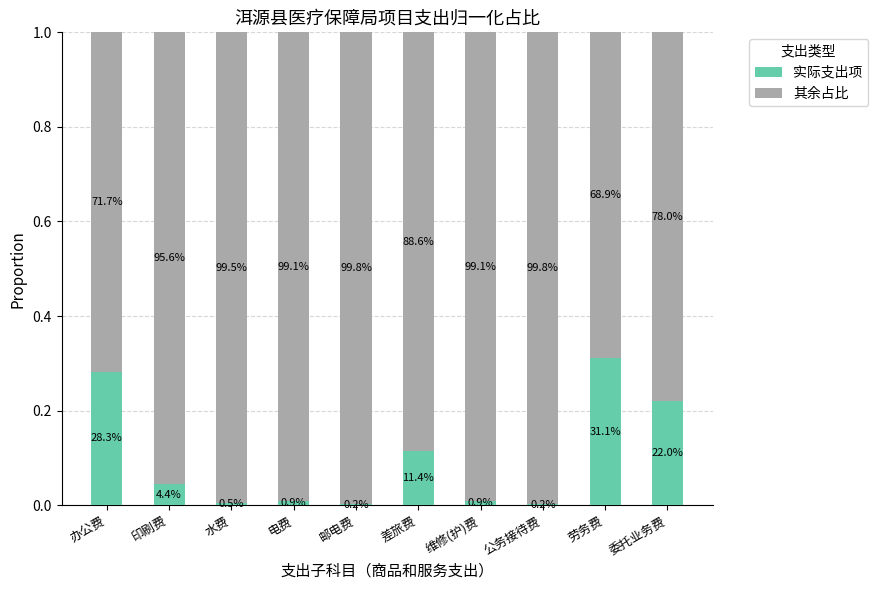

What are all the series names shown in the legend?

实际支出项, 其余占比